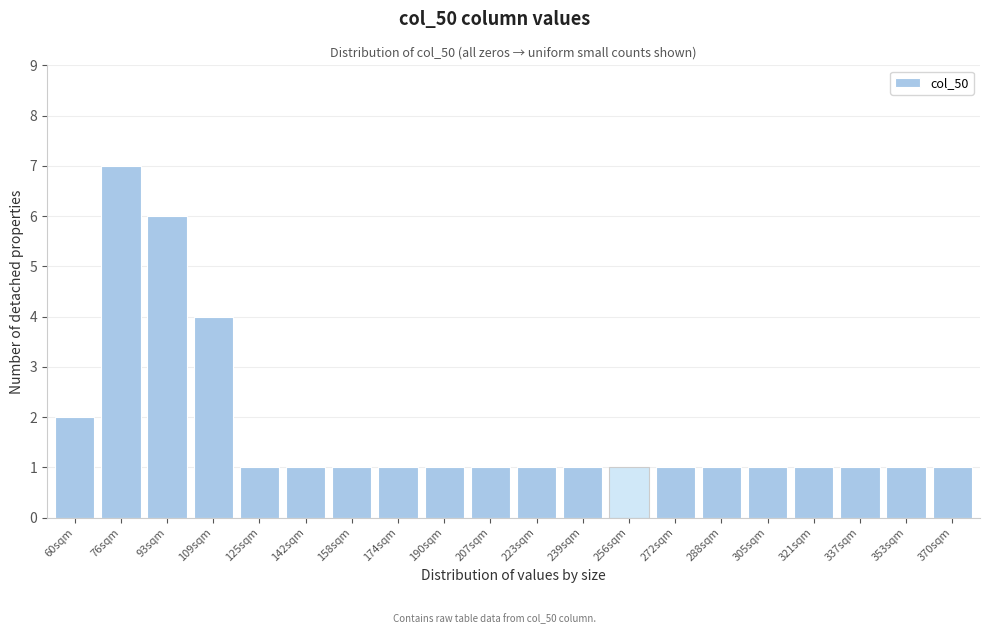

Reading right to left, extract all data points from this chart.

370sqm=1	353sqm=1	337sqm=1	321sqm=1	305sqm=1	288sqm=1	272sqm=1	256sqm=1	239sqm=1	223sqm=1	207sqm=1	190sqm=1	174sqm=1	158sqm=1	142sqm=1	125sqm=1	109sqm=4	93sqm=6	76sqm=7	60sqm=2